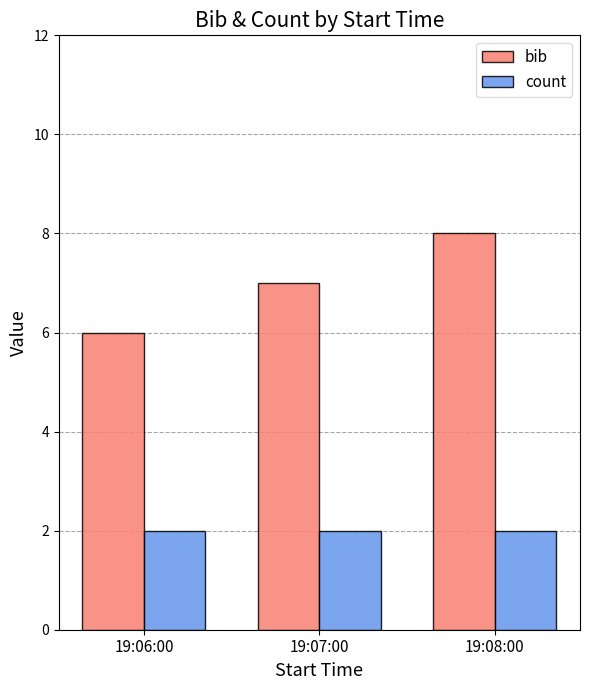

What is the value of the count bar at the 1st from the left?

2